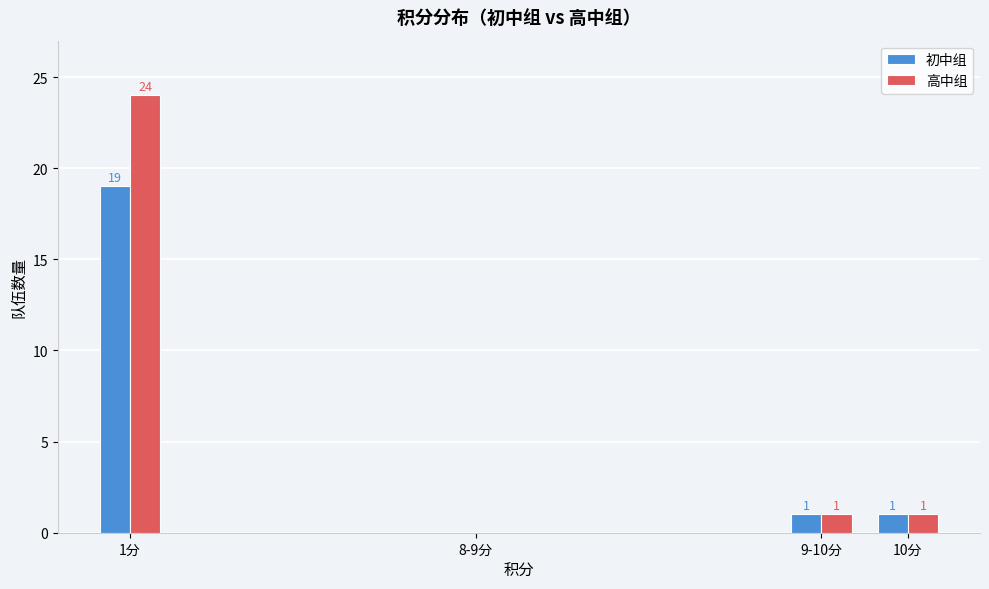

Reading left to right, extract all data points from this chart.

初中组: 1分=19	8-9分=0	9-10分=1	10分=1
高中组: 1分=24	8-9分=0	9-10分=1	10分=1